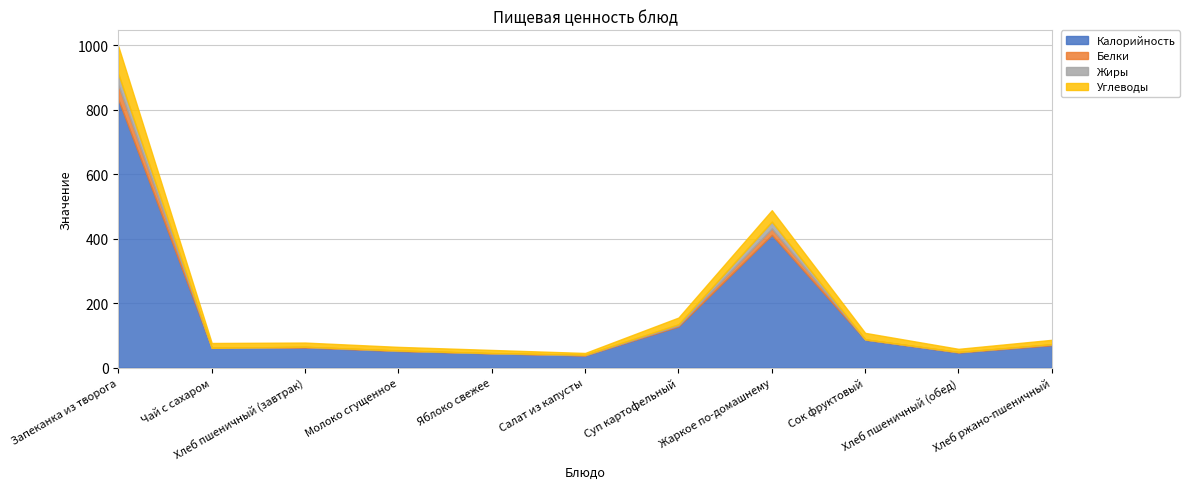

What is the label of the 10th point from the left?

Хлеб пшеничный (обед)